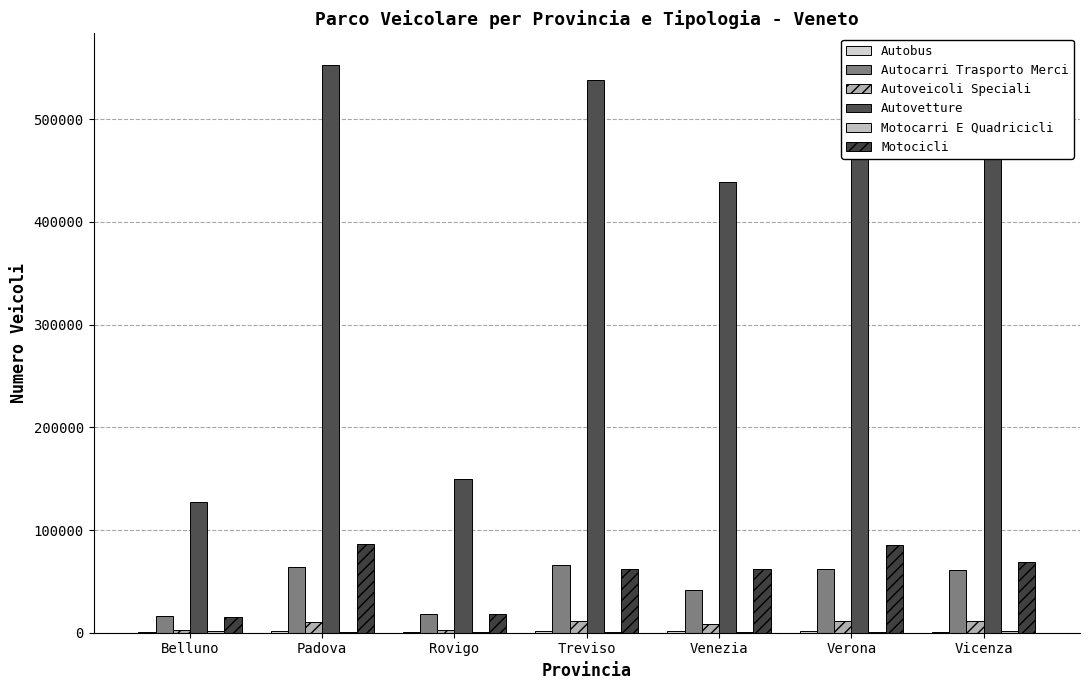

At which label is Motocicli closest to 50622?

Venezia